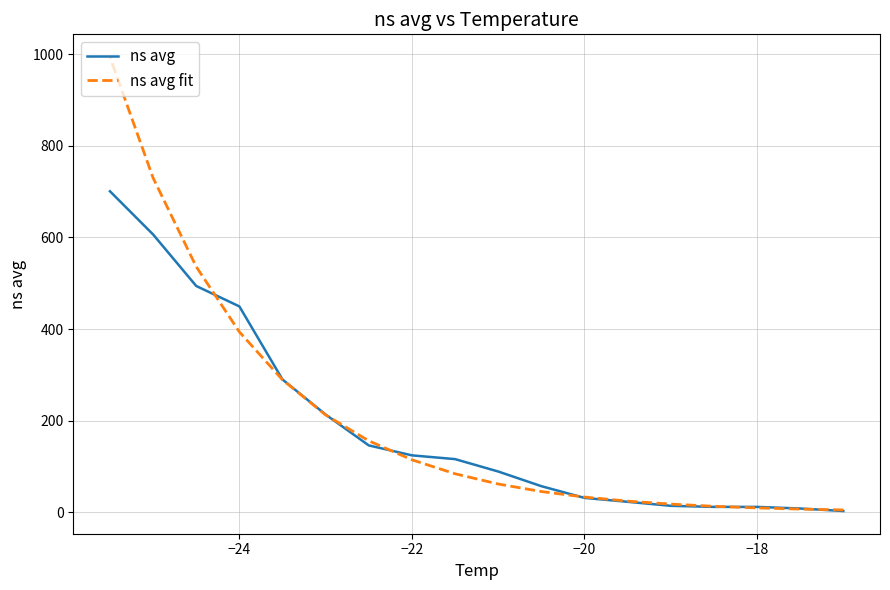

How many lines are shown in the chart?

2